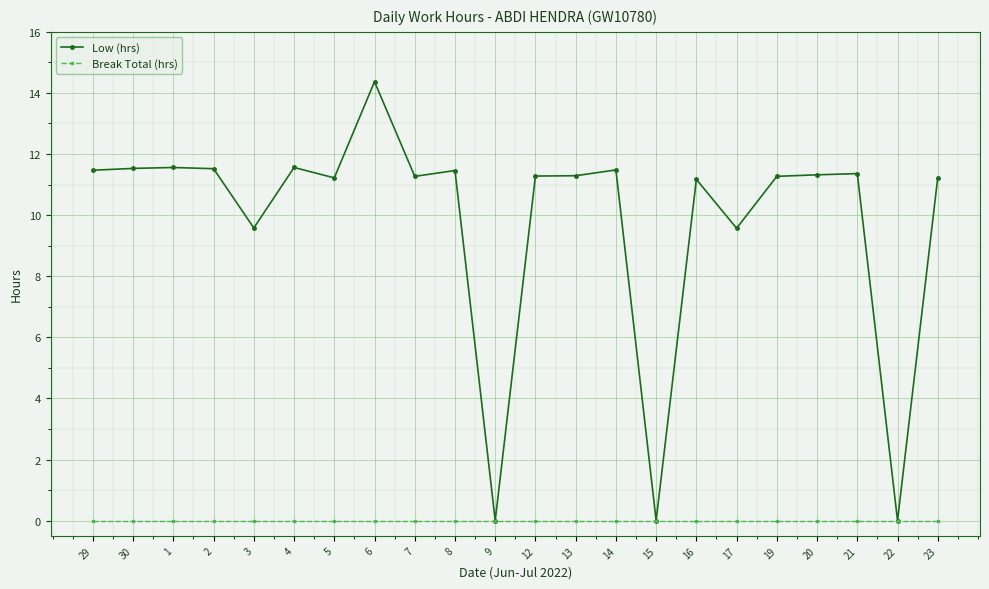

Rank the series by their average value, from highest to lowest.

Low (hrs), Break Total (hrs)